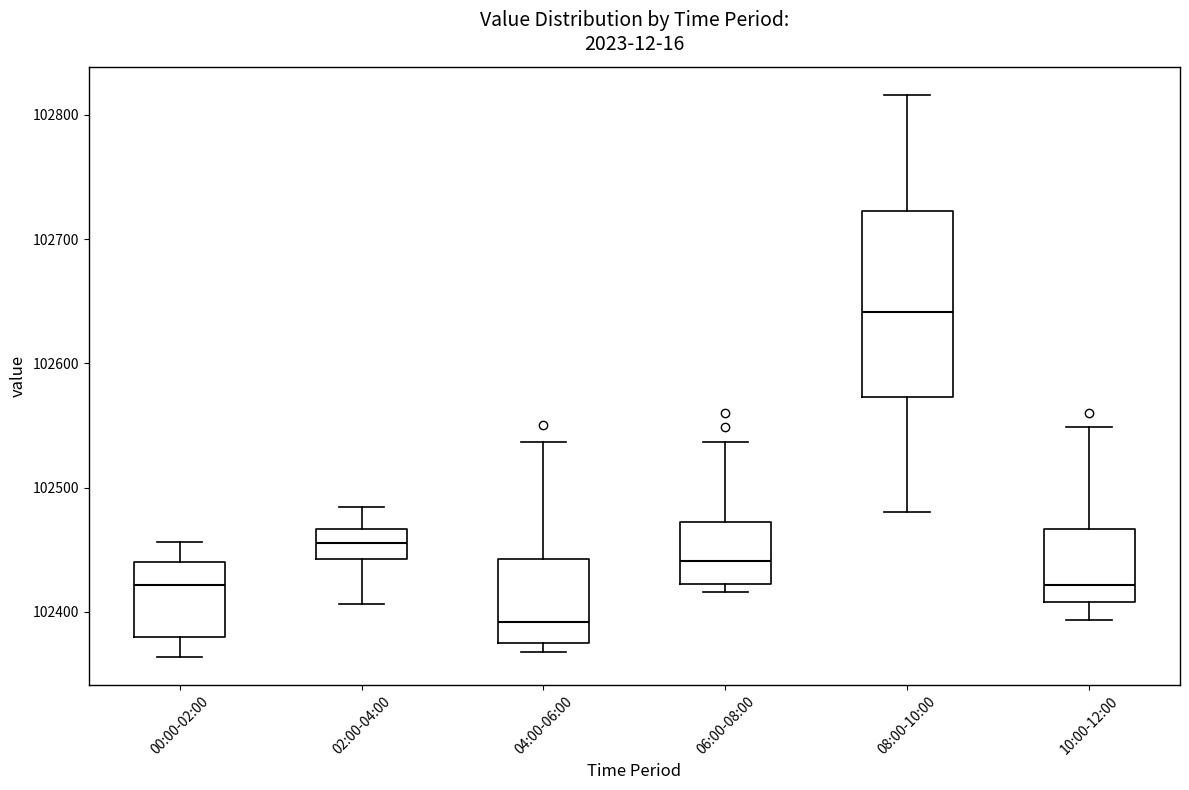

Comparing the boxes themselves (not the whiskers), which one is the tallest?

08:00-10:00